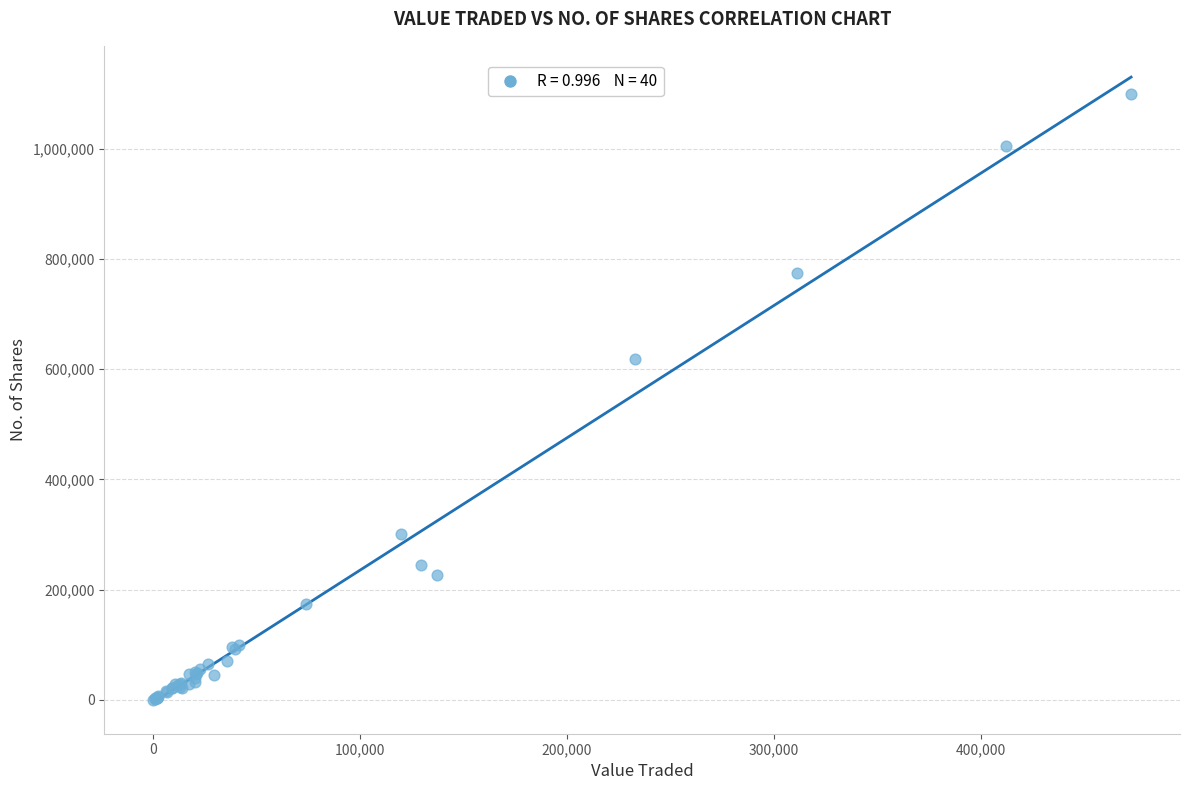

What Y value in the scatter plot is closest to 550141?

618807